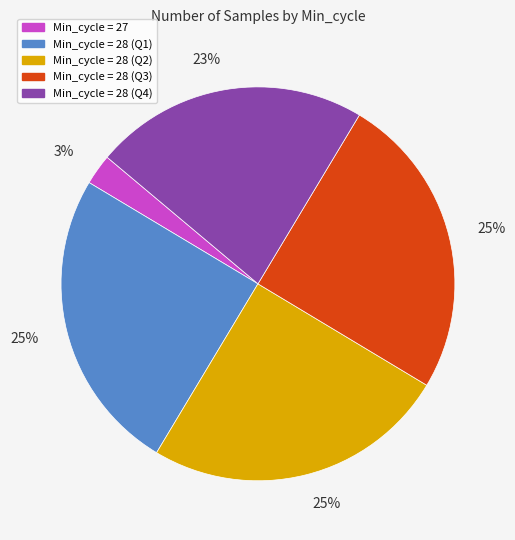

Does any single category account for the majority?

No